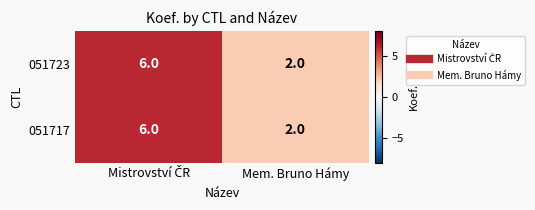

What is the greatest value displayed?

6